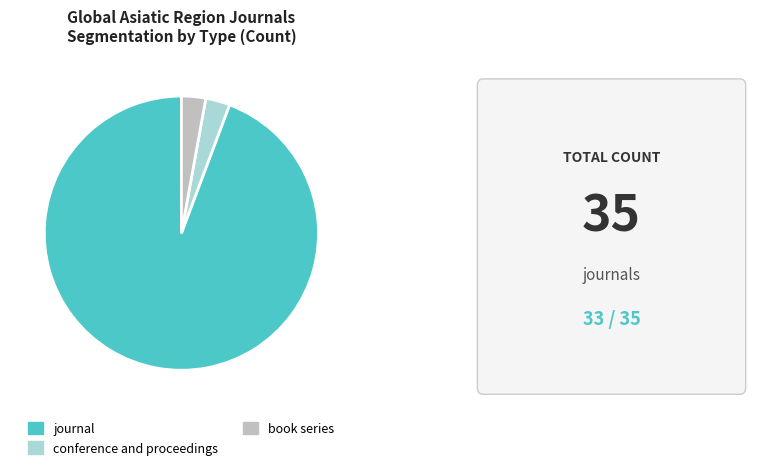

Does book series represent more than half of the total?

No